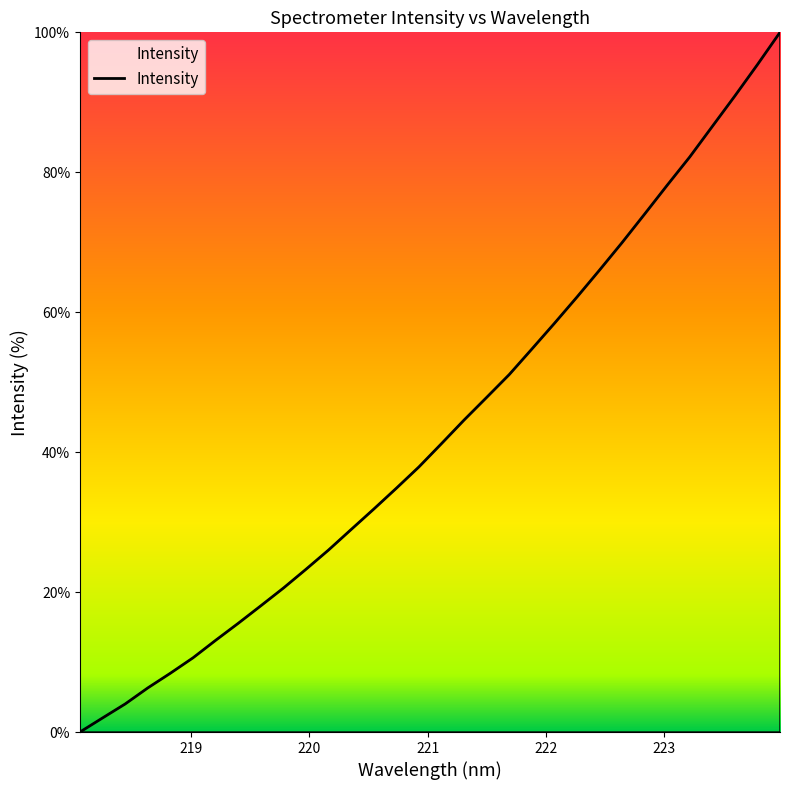

What is the label of the 12th point from the right?

221.8812